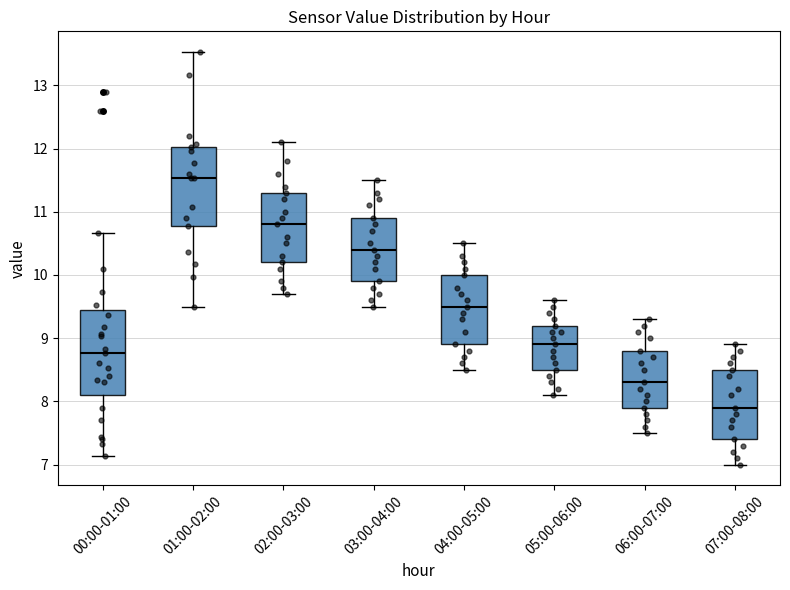

Reading left to right, transcribe this box plot: for each box, give where its median line is, the range the box spans, and where its two whiskers end, as read against the y-axis. The values are not printed on the chart, so give them approximately, as read against the axis.

00:00-01:00: median 8.8, box 8.1 to 9.5, whiskers 7.1 to 10.7
01:00-02:00: median 11.5, box 10.8 to 12.0, whiskers 9.5 to 13.5
02:00-03:00: median 10.8, box 10.2 to 11.3, whiskers 9.7 to 12.1
03:00-04:00: median 10.4, box 9.9 to 10.9, whiskers 9.5 to 11.5
04:00-05:00: median 9.5, box 8.9 to 10.0, whiskers 8.5 to 10.5
05:00-06:00: median 8.9, box 8.5 to 9.2, whiskers 8.1 to 9.6
06:00-07:00: median 8.3, box 7.9 to 8.8, whiskers 7.5 to 9.3
07:00-08:00: median 7.9, box 7.4 to 8.5, whiskers 7.0 to 8.9